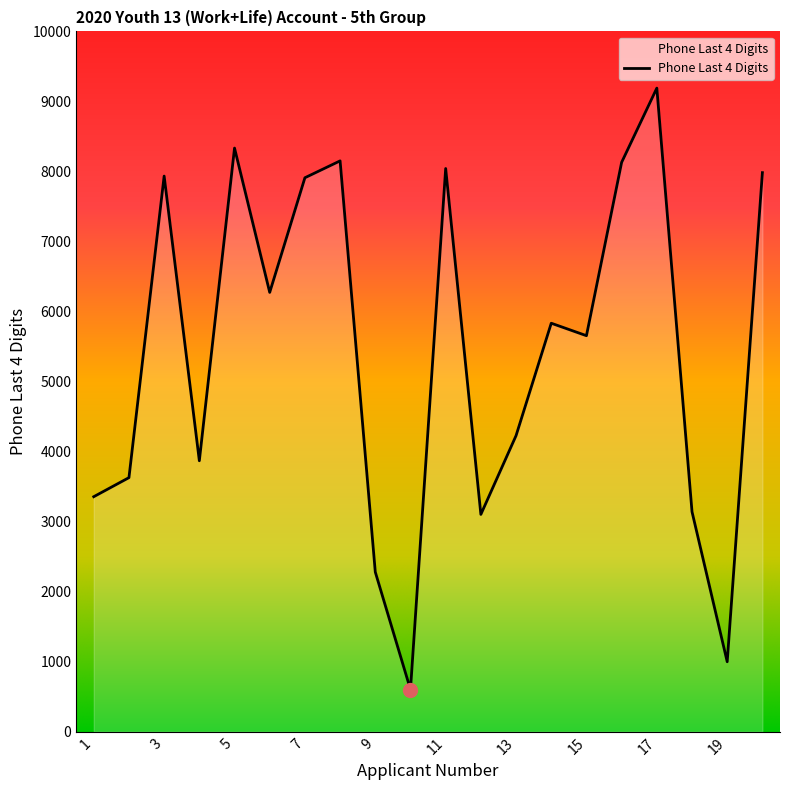

What is the greatest value displayed?

9190